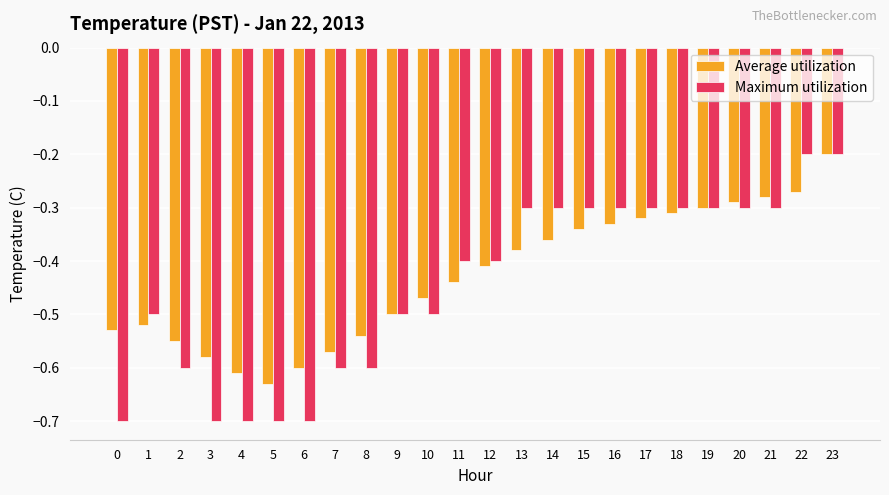

Which series has the largest range (max minus min)?

Maximum utilization